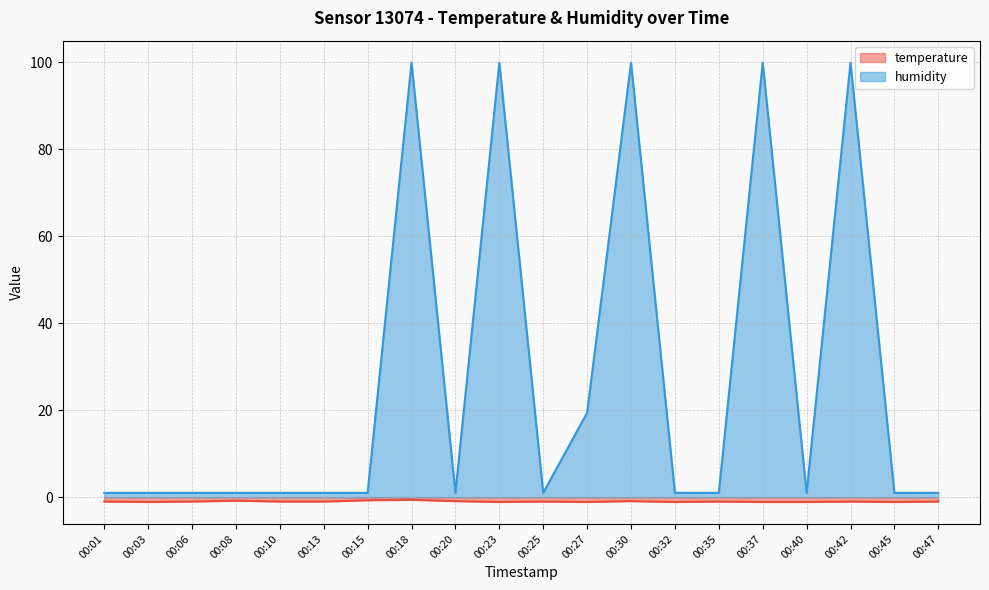

Is the value of humidity at 00:47 greater than the value of temperature at 00:47?

Yes